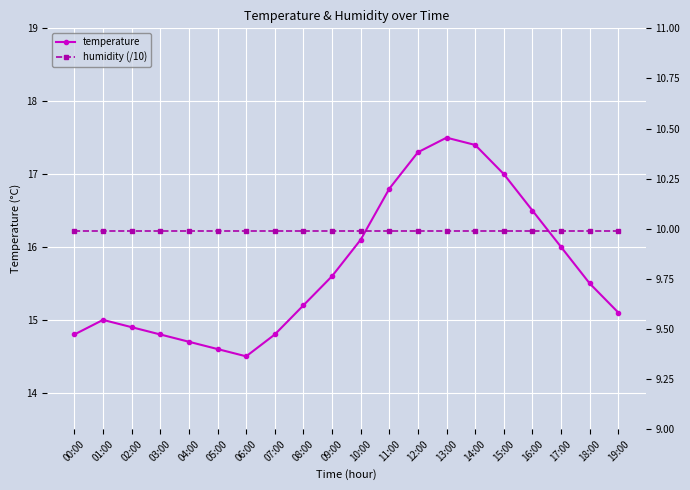

True or false: humidity (/10) and temperature cross at least once.

False